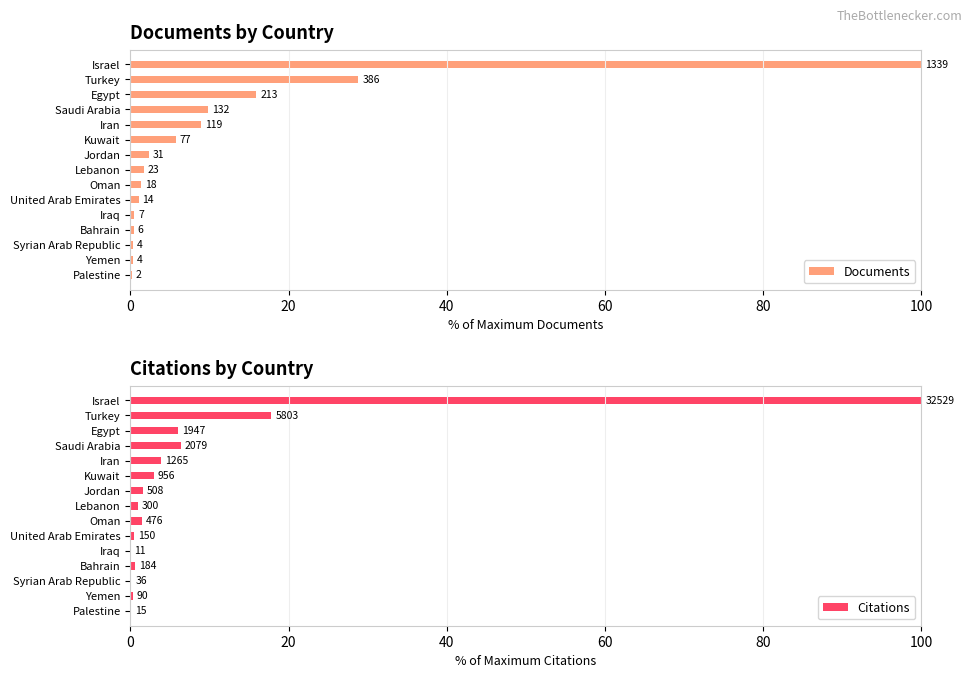

How many distinct data groups are displayed?

2